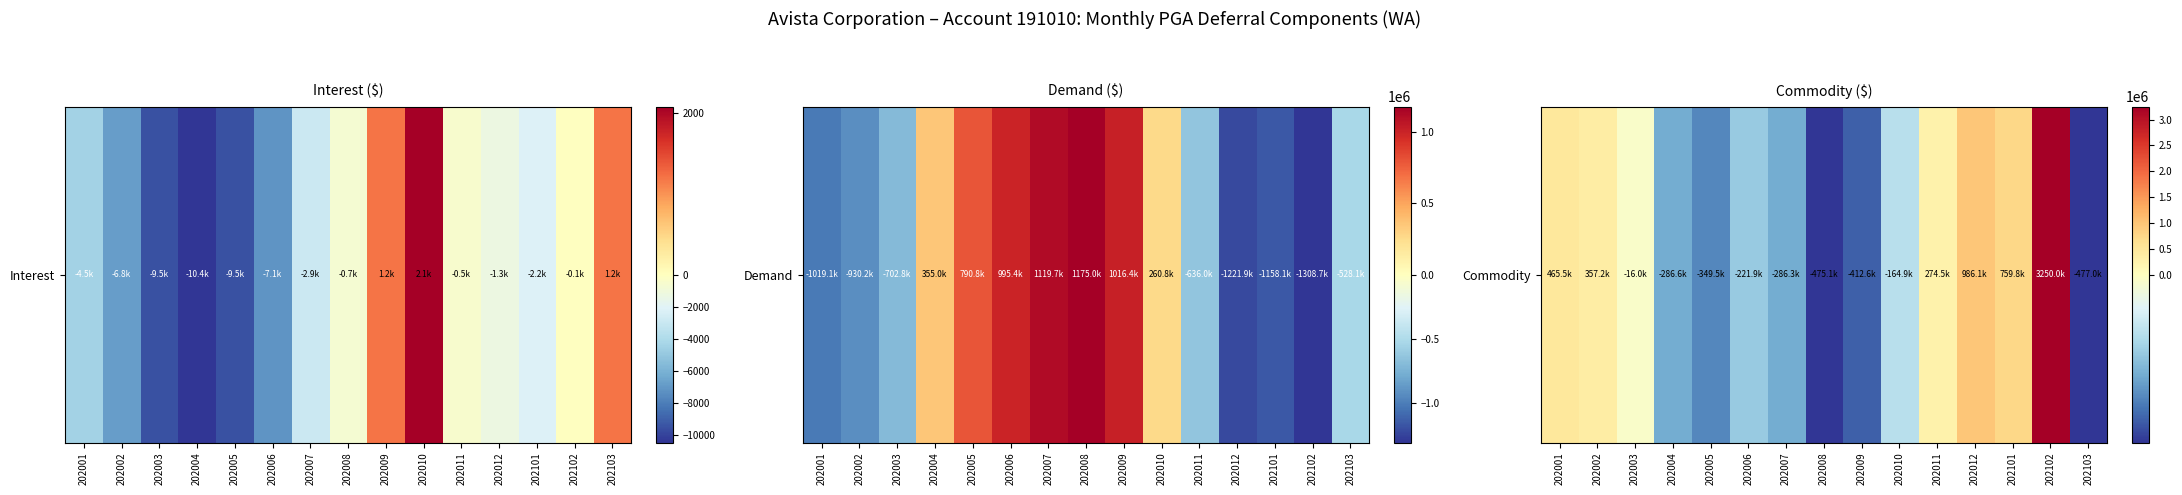

How many data points are less than -164901?

8